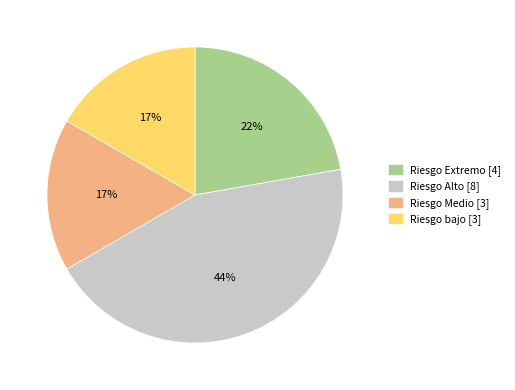

How many segments does this pie chart have?

4